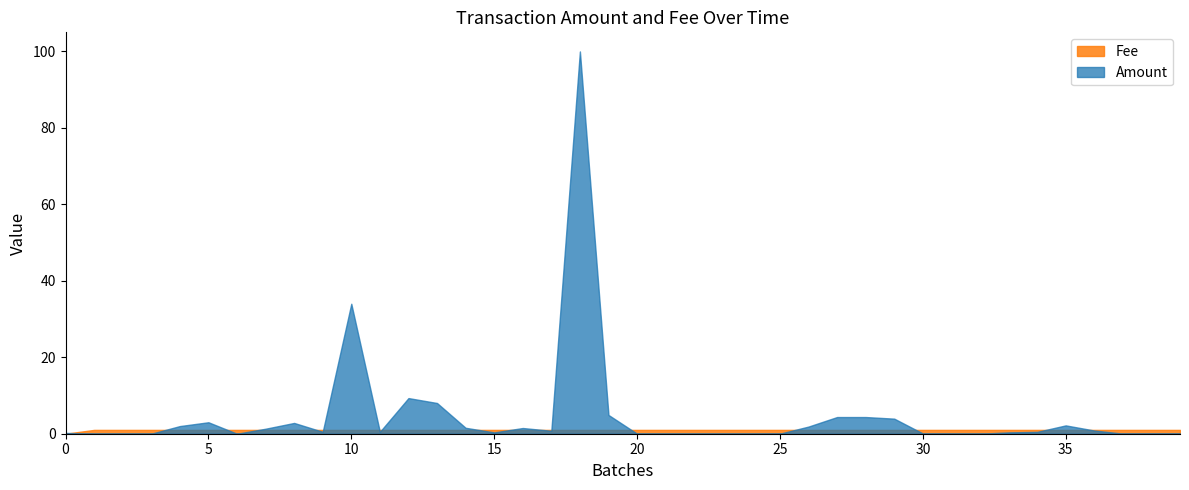

Reading left to right, what are all the values shown in this chart?

Amount: 2018-06-16=0.2	2018-02-12=0.0	2018-02-10=0.0	2018-01-30=0.0	2018-01-30=2.0	2018-01-19=3.0	2017-07-21=0.0	2017-07-15=1.3	2017-07-14=2.8	2017-07-13=0.5	2017-07-13=34.0	2017-07-12=0.5	2017-07-11=9.3	2017-07-10=8.0	2017-07-09=1.6	2017-07-08=0.3	2017-07-07=1.5	2017-07-06=0.8	2017-07-06=100.0	2017-07-05=4.9	2017-07-04=0.0	2017-07-04=0.0	2017-07-04=0.0	2017-07-04=0.0	2017-07-04=0.0	2017-07-03=0.0	2017-07-03=1.9	2017-07-03=4.4	2017-07-03=4.4	2017-07-02=3.9	2017-07-01=0.1	2017-07-01=0.0	2017-06-21=0.0	2017-06-20=0.3	2017-06-19=0.5	2017-06-18=2.2	2017-06-17=0.8	2017-06-16=0.0	2017-06-16=0.1	2017-06-16=0.0
Fee: 2018-06-16=0.0	2018-02-12=1.0	2018-02-10=1.0	2018-01-30=1.0	2018-01-30=1.0	2018-01-19=1.0	2017-07-21=1.0	2017-07-15=1.0	2017-07-14=1.0	2017-07-13=1.0	2017-07-13=1.0	2017-07-12=1.0	2017-07-11=1.0	2017-07-10=1.0	2017-07-09=1.0	2017-07-08=1.0	2017-07-07=1.0	2017-07-06=1.0	2017-07-06=1.0	2017-07-05=1.0	2017-07-04=1.0	2017-07-04=1.0	2017-07-04=1.0	2017-07-04=1.0	2017-07-04=1.0	2017-07-03=1.0	2017-07-03=1.0	2017-07-03=1.0	2017-07-03=1.0	2017-07-02=1.0	2017-07-01=1.0	2017-07-01=1.0	2017-06-21=1.0	2017-06-20=1.0	2017-06-19=1.0	2017-06-18=1.0	2017-06-17=1.0	2017-06-16=1.0	2017-06-16=1.0	2017-06-16=1.0